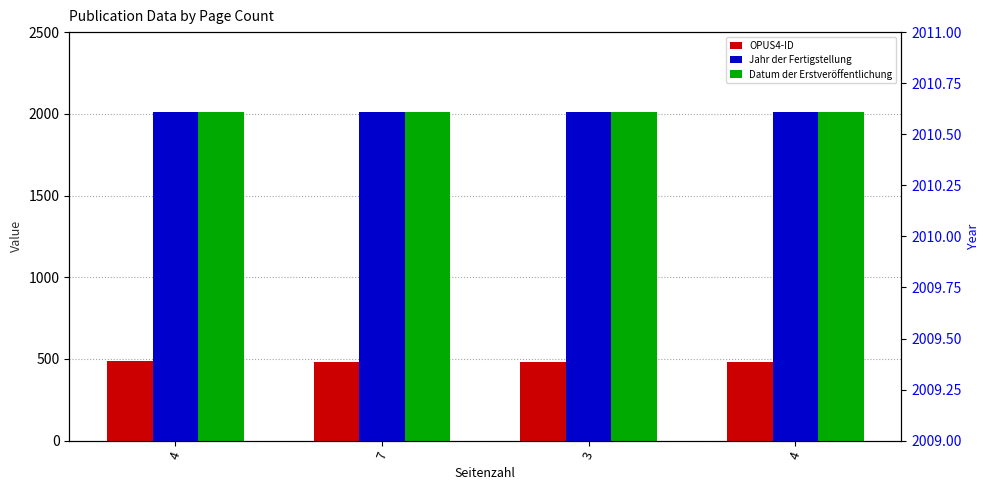

List the labels in order of Datum der Erstveröffentlichung value, smallest first.

4, 7, 3, 4